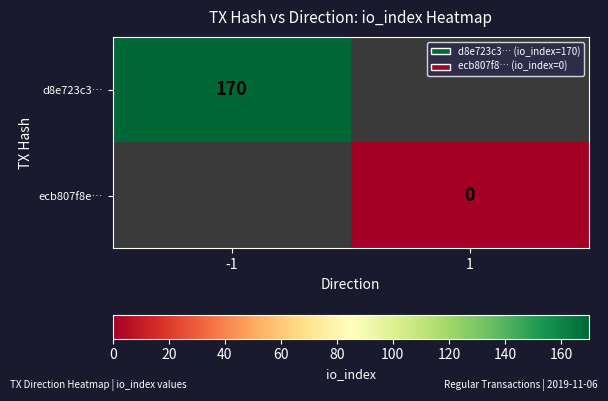

The d8e723c3… series shows 170 at -1. True or false?

True